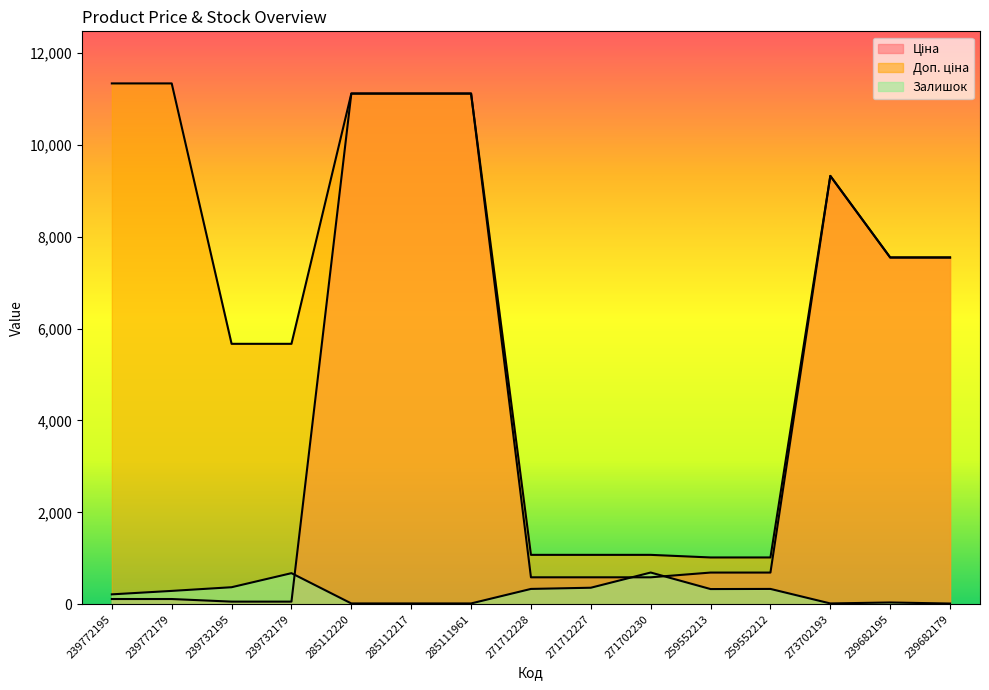

Reading left to right, list all the values displayed in this chart.

Ціна: 113.3	113.3	56.7	56.7	11113.6	11113.6	11113.6	586.0	586.0	586.0	689.1	689.1	9321.4	7545.9	7545.9
Доп. ціна: 11334.0	11334.0	5667.0	5667.0	11113.6	11113.6	11113.6	1074.5	1074.5	1074.5	1017.8	1017.8	9321.4	7545.9	7545.9
Залишок: 215.0	290.0	370.0	676.0	17.0	17.0	17.0	333.0	359.0	690.0	330.0	333.0	17.0	38.0	15.0